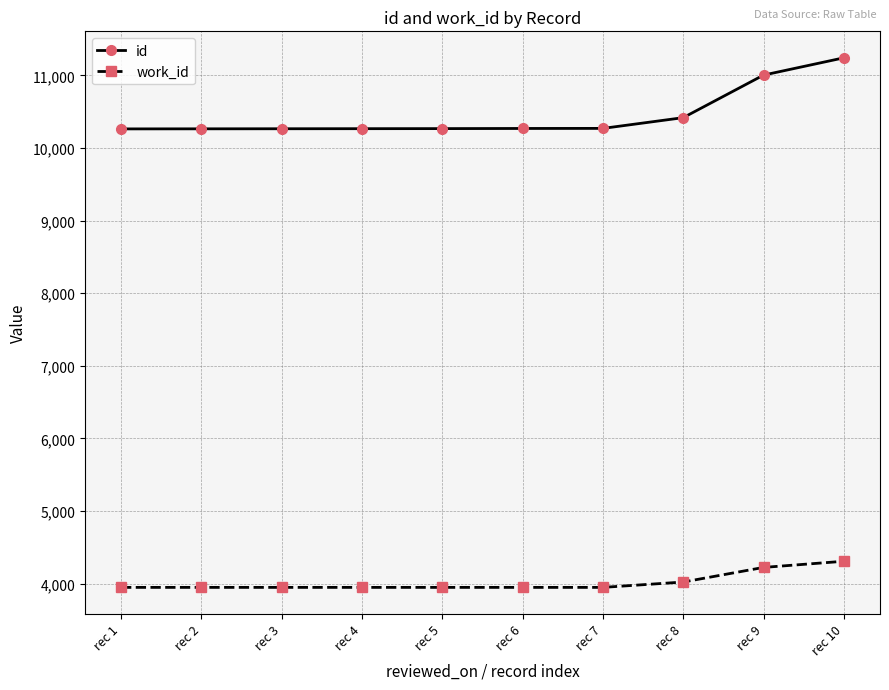

Is the value of work_id at rec 6 greater than the value of id at rec 2?

No